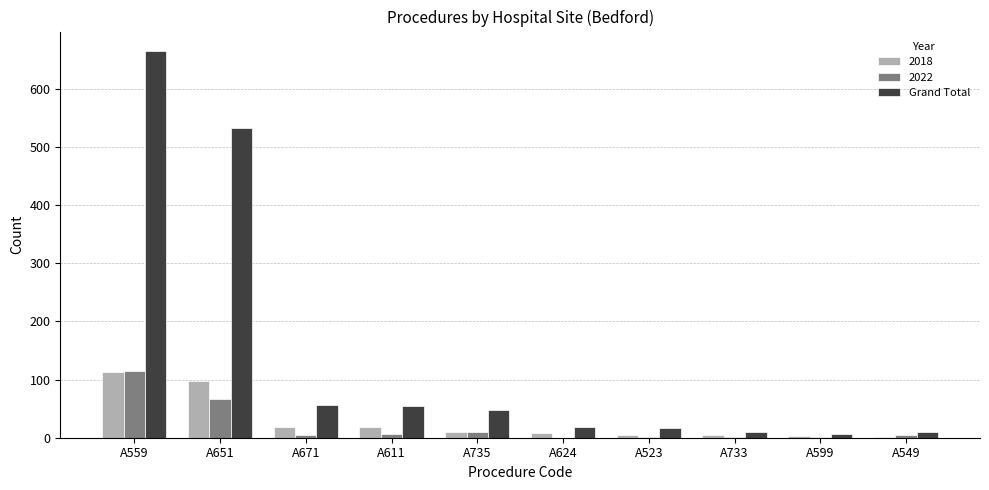

What is the sum of all 2018 values?

278